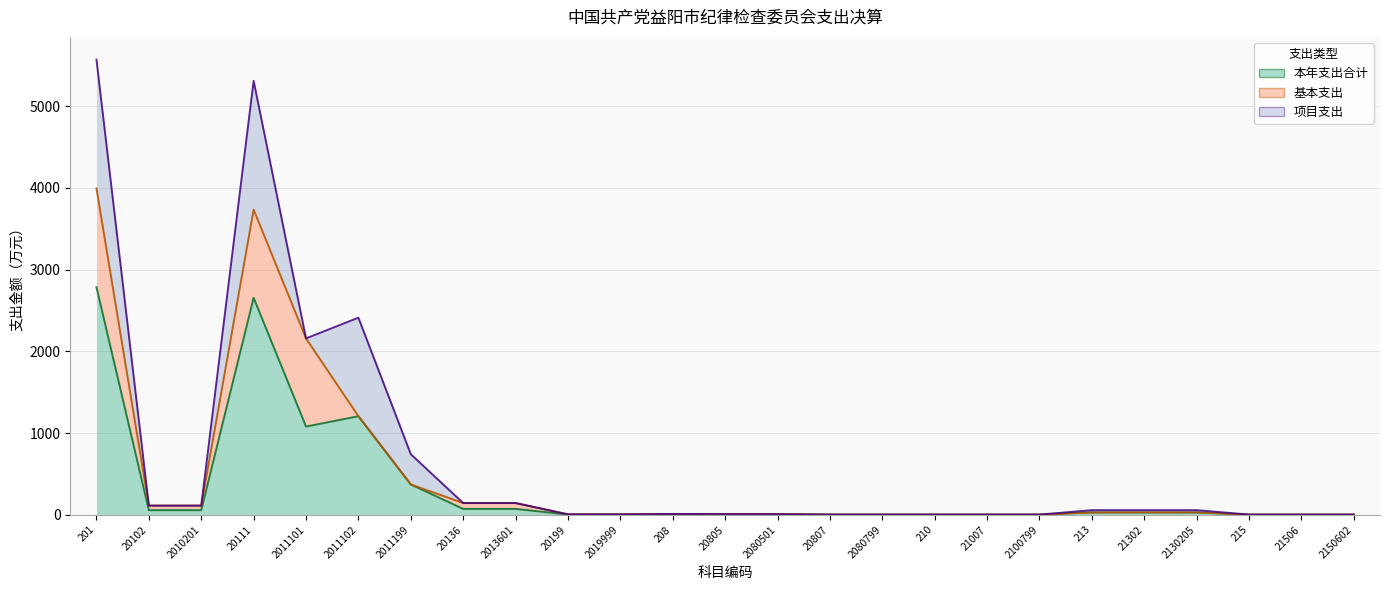

Which series has the largest range (max minus min)?

本年支出合计